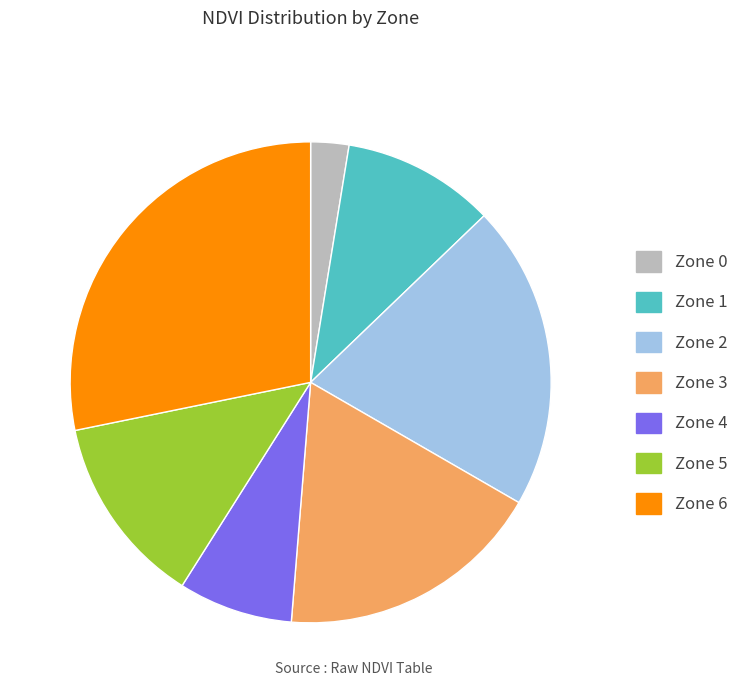

What is the largest slice in the pie chart?

Zone 6